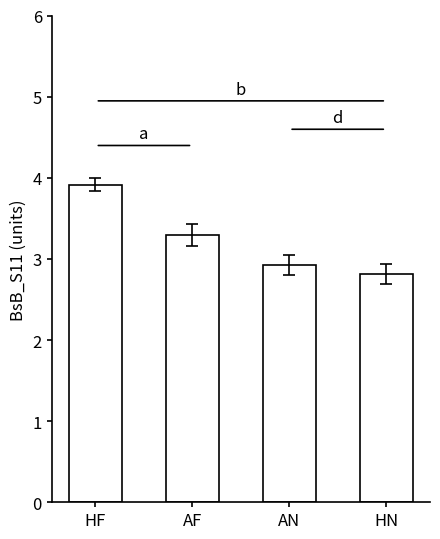

How many values are below 3?

2